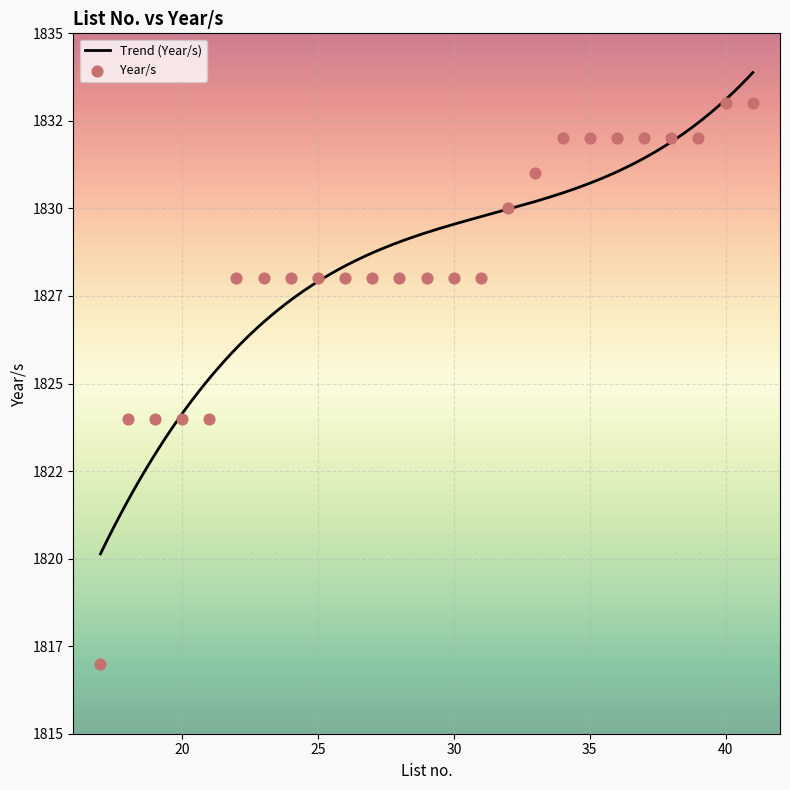

What is the ratio of the value at 34 to the value at 33?

1.0